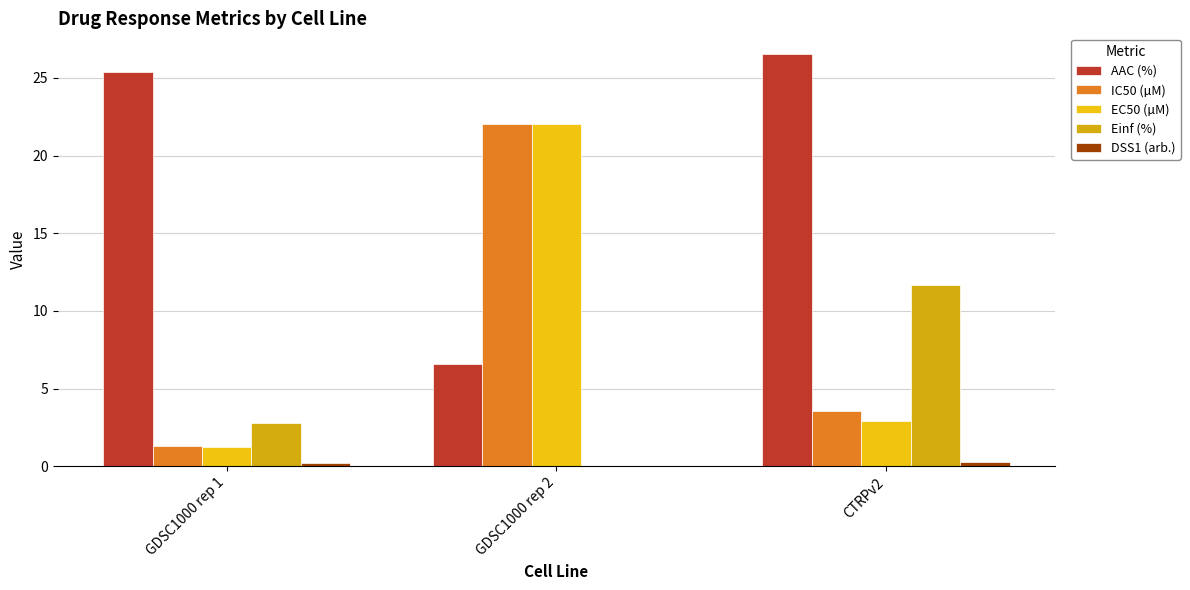

What position from the left is GDSC1000 rep 1?

1